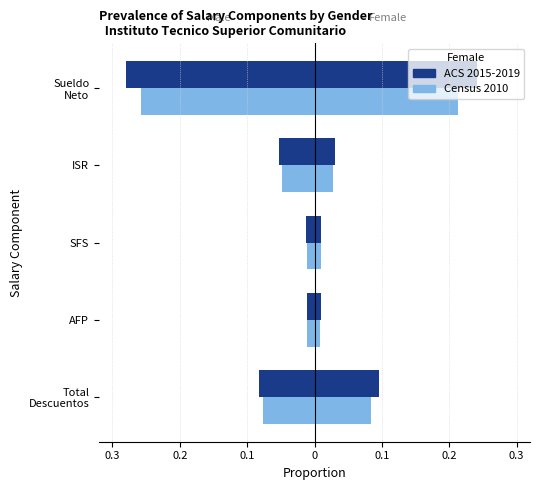

What is the difference between the maximum and minimum values in the ACS 2015-2019 series?

0.3